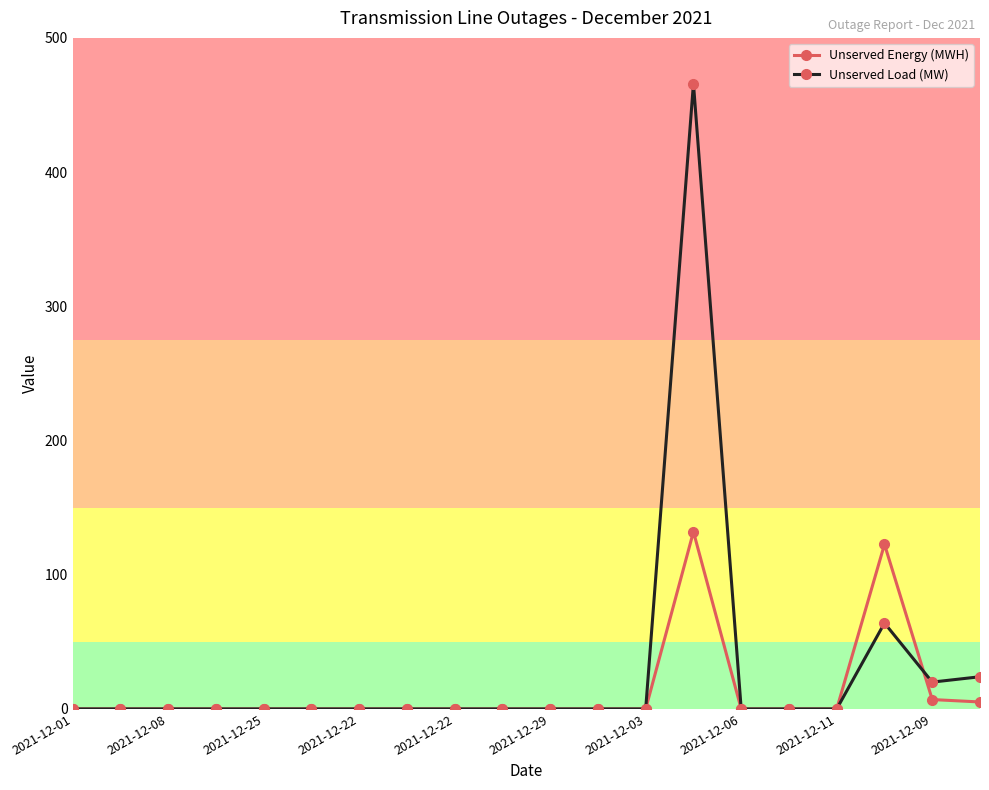

True or false: Unserved Load (MW) and Unserved Energy (MWH) cross at least once.

True